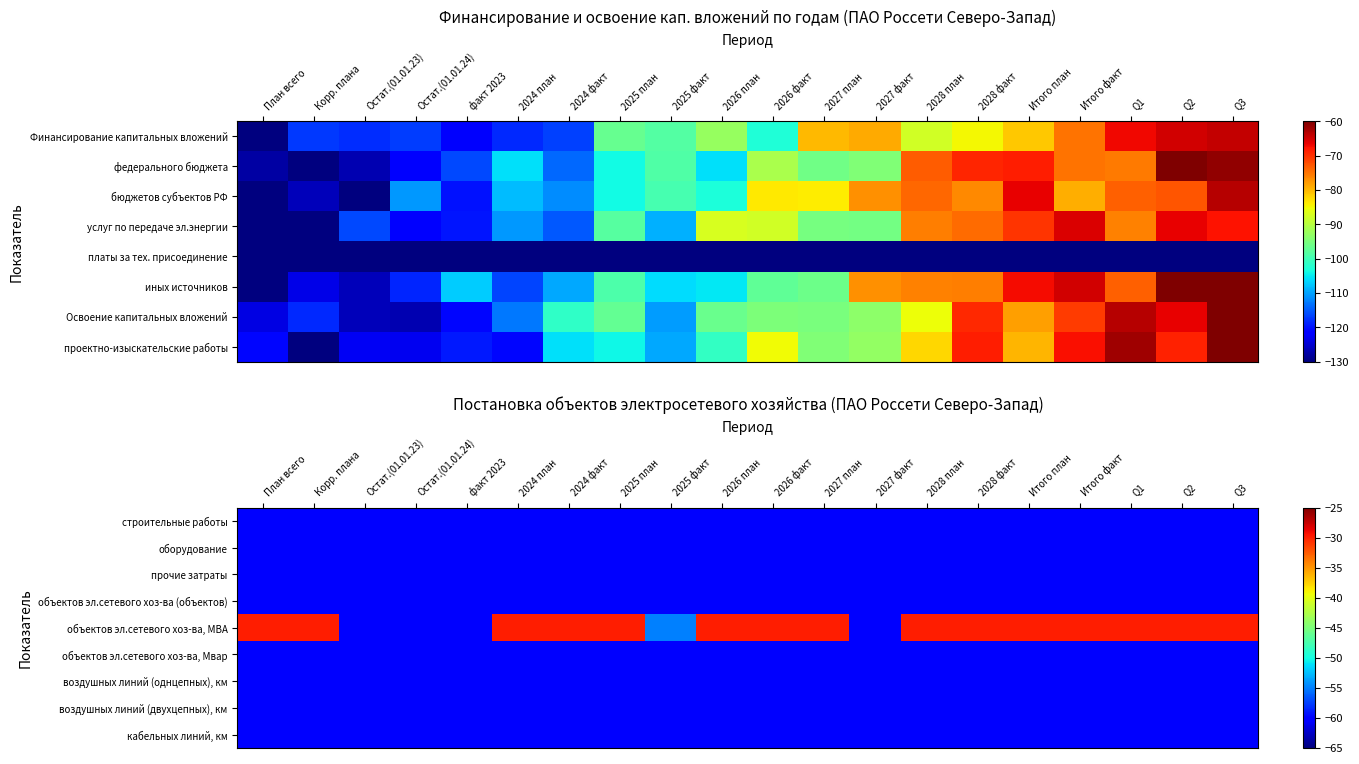

Reading left to right, transcribe all the data shown in this chart.

строительные работы: План всего=-60	Корр. плана=-60	Остат.(01.01.23)=-60	Остат.(01.01.24)=-60	факт 2023=-60	2024 план=-60	2024 факт=-60	2025 план=-60	2025 факт=-60	2026 план=-60	2026 факт=-60	2027 план=-60	2027 факт=-60	2028 план=-60	2028 факт=-60	Итого план=-60	Итого факт=-60	Q1=-60	Q2=-60	Q3=-60
оборудование: План всего=-60	Корр. плана=-60	Остат.(01.01.23)=-60	Остат.(01.01.24)=-60	факт 2023=-60	2024 план=-60	2024 факт=-60	2025 план=-60	2025 факт=-60	2026 план=-60	2026 факт=-60	2027 план=-60	2027 факт=-60	2028 план=-60	2028 факт=-60	Итого план=-60	Итого факт=-60	Q1=-60	Q2=-60	Q3=-60
прочие затраты: План всего=-60	Корр. плана=-60	Остат.(01.01.23)=-60	Остат.(01.01.24)=-60	факт 2023=-60	2024 план=-60	2024 факт=-60	2025 план=-60	2025 факт=-60	2026 план=-60	2026 факт=-60	2027 план=-60	2027 факт=-60	2028 план=-60	2028 факт=-60	Итого план=-60	Итого факт=-60	Q1=-60	Q2=-60	Q3=-60
объектов эл.сетевого хоз-ва (объектов): План всего=-60	Корр. плана=-60	Остат.(01.01.23)=-60	Остат.(01.01.24)=-60	факт 2023=-60	2024 план=-60	2024 факт=-60	2025 план=-60	2025 факт=-60	2026 план=-60	2026 факт=-60	2027 план=-60	2027 факт=-60	2028 план=-60	2028 факт=-60	Итого план=-60	Итого факт=-60	Q1=-60	Q2=-60	Q3=-60
объектов эл.сетевого хоз-ва, МВА: План всего=-30	Корр. плана=-30	Остат.(01.01.23)=-60	Остат.(01.01.24)=-60	факт 2023=-60	2024 план=-30	2024 факт=-30	2025 план=-30	2025 факт=-55	2026 план=-30	2026 факт=-30	2027 план=-30	2027 факт=-60	2028 план=-30	2028 факт=-30	Итого план=-30	Итого факт=-30	Q1=-30	Q2=-30	Q3=-30
объектов эл.сетевого хоз-ва, Мвар: План всего=-60	Корр. плана=-60	Остат.(01.01.23)=-60	Остат.(01.01.24)=-60	факт 2023=-60	2024 план=-60	2024 факт=-60	2025 план=-60	2025 факт=-60	2026 план=-60	2026 факт=-60	2027 план=-60	2027 факт=-60	2028 план=-60	2028 факт=-60	Итого план=-60	Итого факт=-60	Q1=-60	Q2=-60	Q3=-60
воздушных линий (однцепных), км: План всего=-60	Корр. плана=-60	Остат.(01.01.23)=-60	Остат.(01.01.24)=-60	факт 2023=-60	2024 план=-60	2024 факт=-60	2025 план=-60	2025 факт=-60	2026 план=-60	2026 факт=-60	2027 план=-60	2027 факт=-60	2028 план=-60	2028 факт=-60	Итого план=-60	Итого факт=-60	Q1=-60	Q2=-60	Q3=-60
воздушных линий (двухцепных), км: План всего=-60	Корр. плана=-60	Остат.(01.01.23)=-60	Остат.(01.01.24)=-60	факт 2023=-60	2024 план=-60	2024 факт=-60	2025 план=-60	2025 факт=-60	2026 план=-60	2026 факт=-60	2027 план=-60	2027 факт=-60	2028 план=-60	2028 факт=-60	Итого план=-60	Итого факт=-60	Q1=-60	Q2=-60	Q3=-60
кабельных линий, км: План всего=-60	Корр. плана=-60	Остат.(01.01.23)=-60	Остат.(01.01.24)=-60	факт 2023=-60	2024 план=-60	2024 факт=-60	2025 план=-60	2025 факт=-60	2026 план=-60	2026 факт=-60	2027 план=-60	2027 факт=-60	2028 план=-60	2028 факт=-60	Итого план=-60	Итого факт=-60	Q1=-60	Q2=-60	Q3=-60